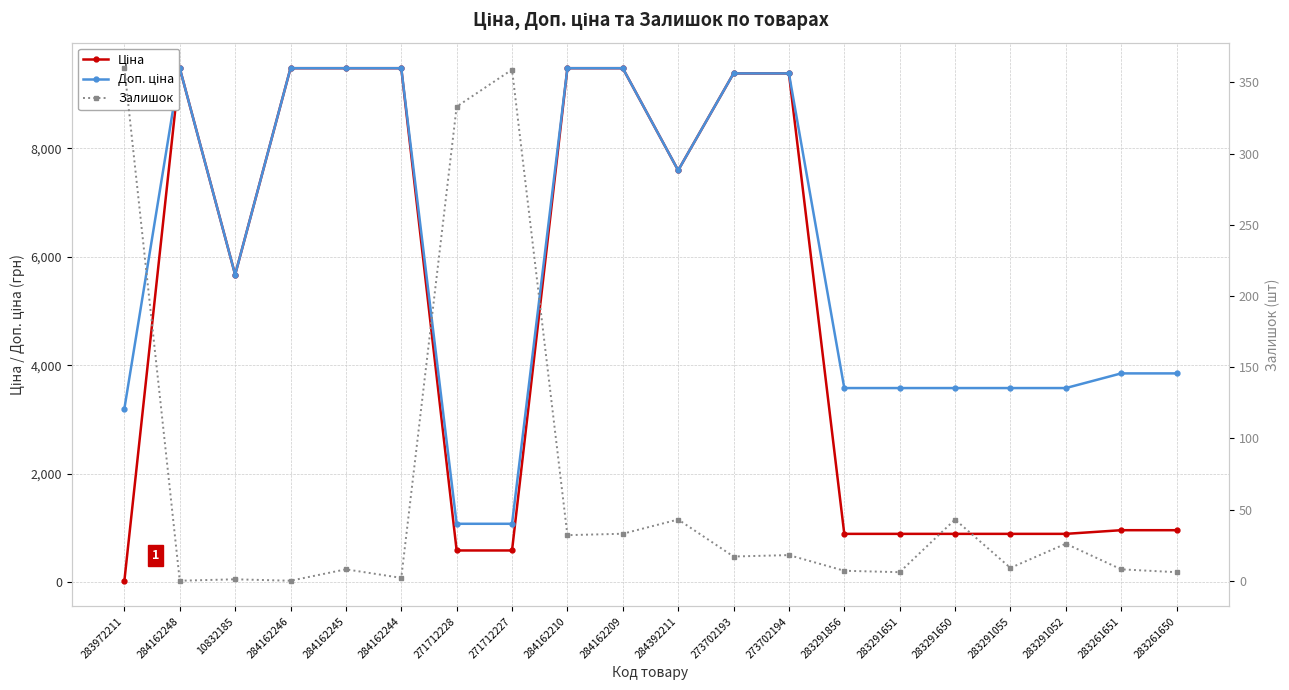

At which category is the sum across all series the highest?

284162209